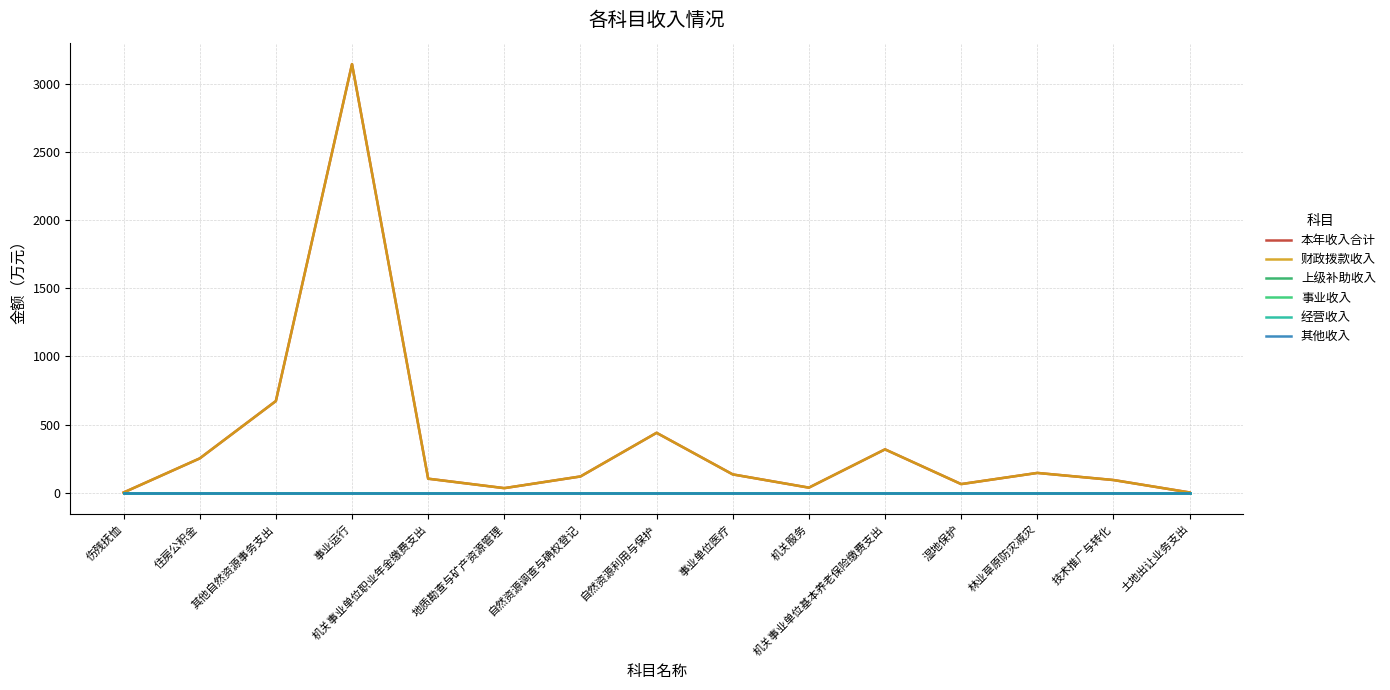

Rank the categories by 经营收入 value from lowest to highest.

伤残抚恤, 住房公积金, 其他自然资源事务支出, 事业运行, 机关事业单位职业年金缴费支出, 地质勘查与矿产资源管理, 自然资源调查与确权登记, 自然资源利用与保护, 事业单位医疗, 机关服务, 机关事业单位基本养老保险缴费支出, 湿地保护, 林业草原防灾减灾, 技术推广与转化, 土地出让业务支出